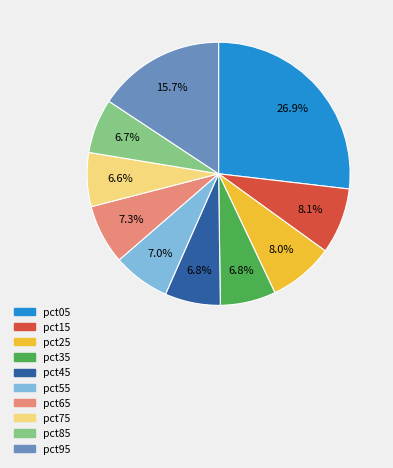

To the nearest percent, what percentage of the pie is pct95?

16%